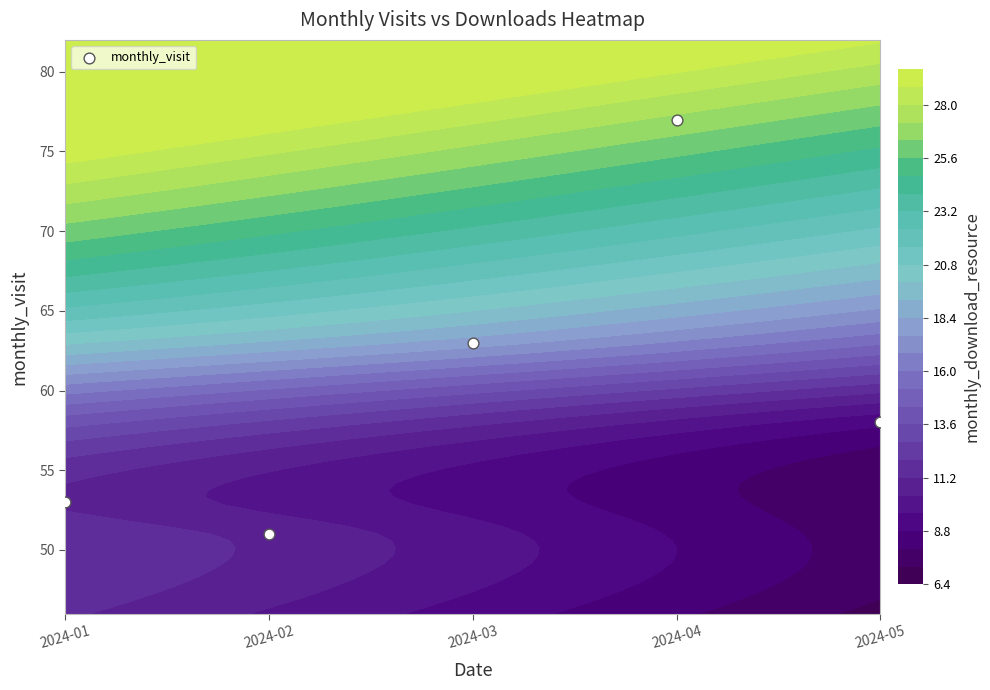

Reading left to right, list all the values displayed in this chart.

53	51	63	77	58